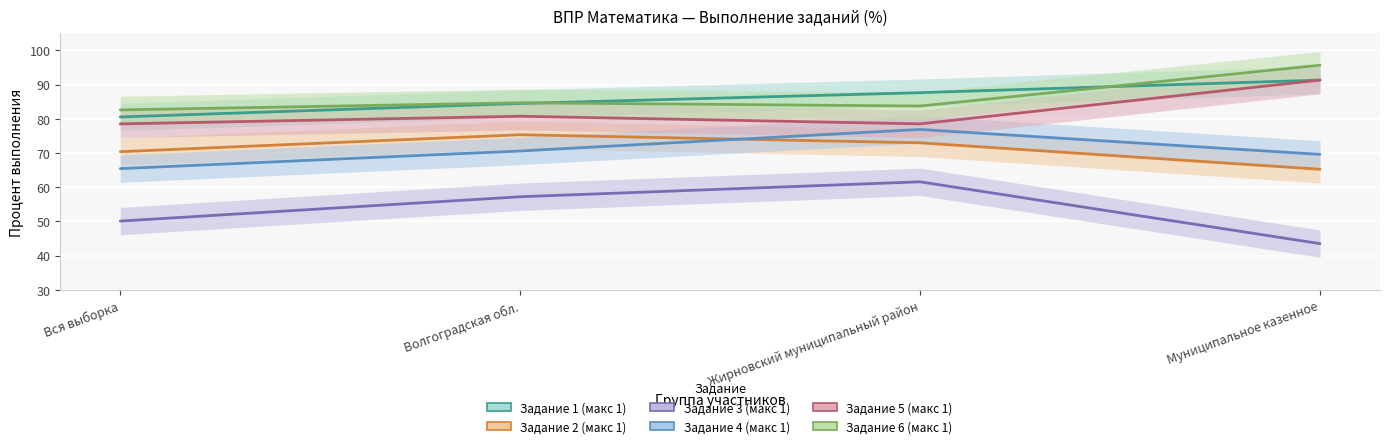

What is the sum of the Задание 3 (макс 1) values at Вся выборка and Муниципальное казенное?

93.6